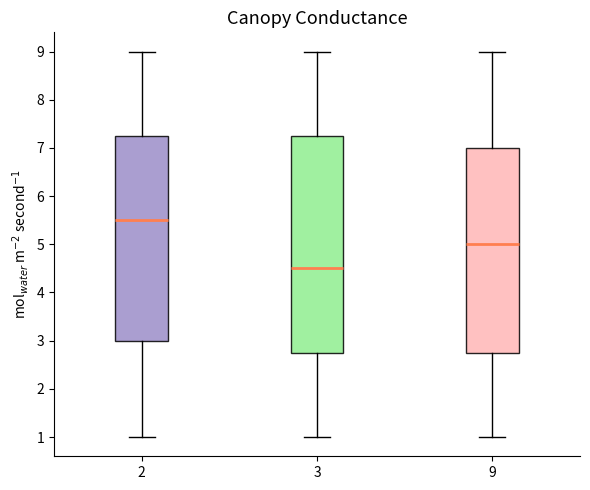

Reading left to right, transcribe this box plot: for each box, give where its median line is, the range the box spans, and where its two whiskers end, as read against the y-axis. The values are not printed on the chart, so give them approximately, as read against the axis.

2: median 5.5, box 3.0 to 7.3, whiskers 1.0 to 9.0
3: median 4.5, box 2.8 to 7.3, whiskers 1.0 to 9.0
9: median 5.0, box 2.8 to 7.0, whiskers 1.0 to 9.0